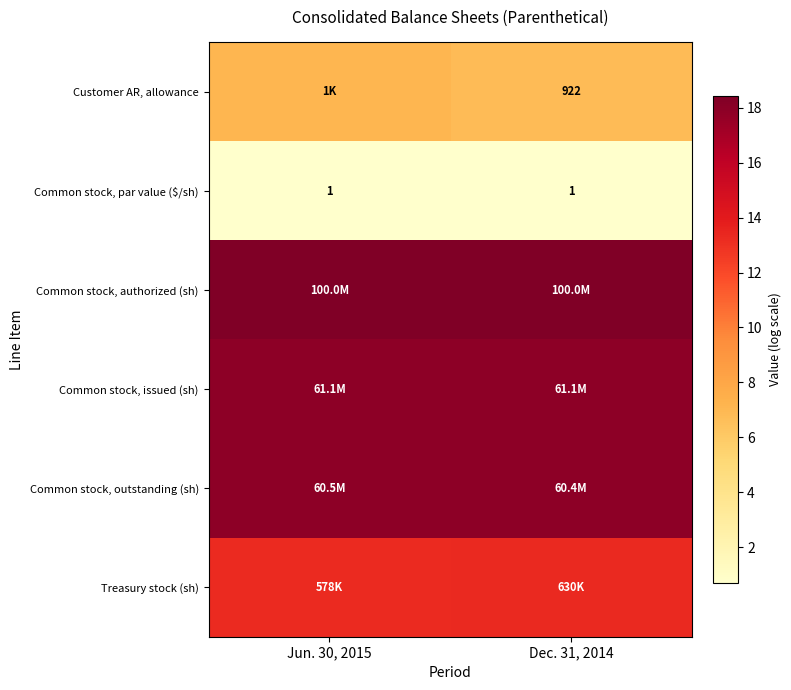

True or false: Common stock, outstanding (sh) has a value of 17.9 at Jun. 30, 2015.

True